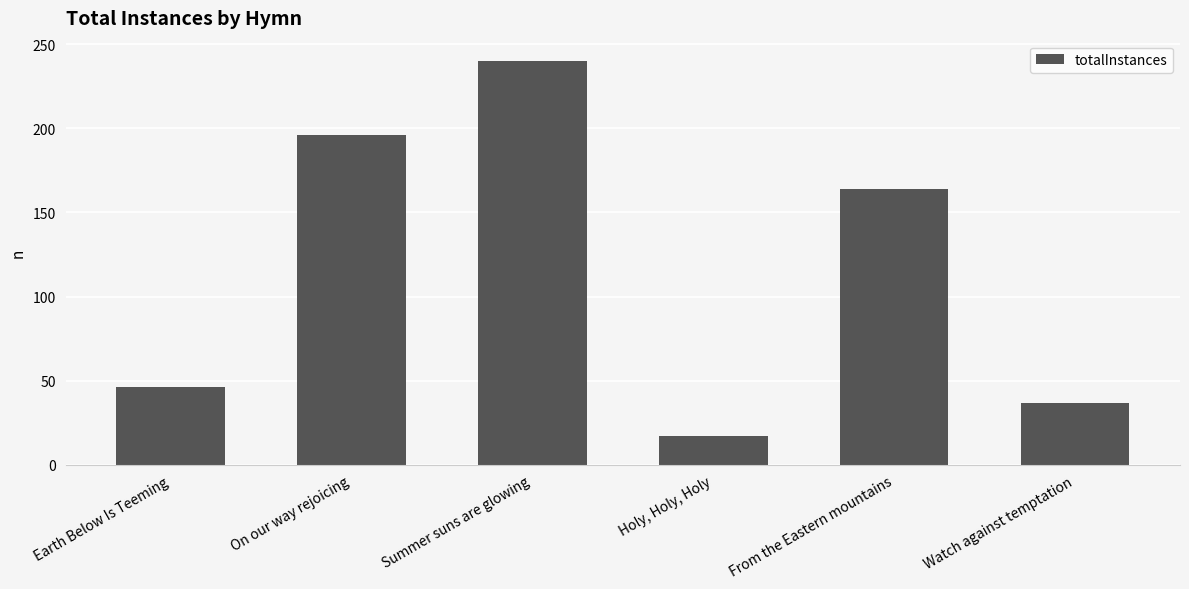

Between On our way rejoicing and Summer suns are glowing, which is larger?

Summer suns are glowing